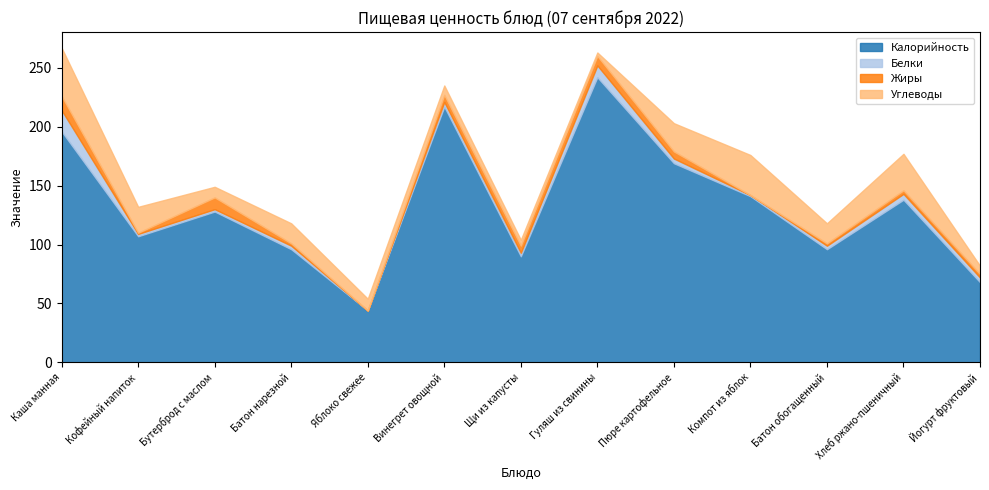

What is the difference between the maximum and second lowest values in the Калорийность series?

174